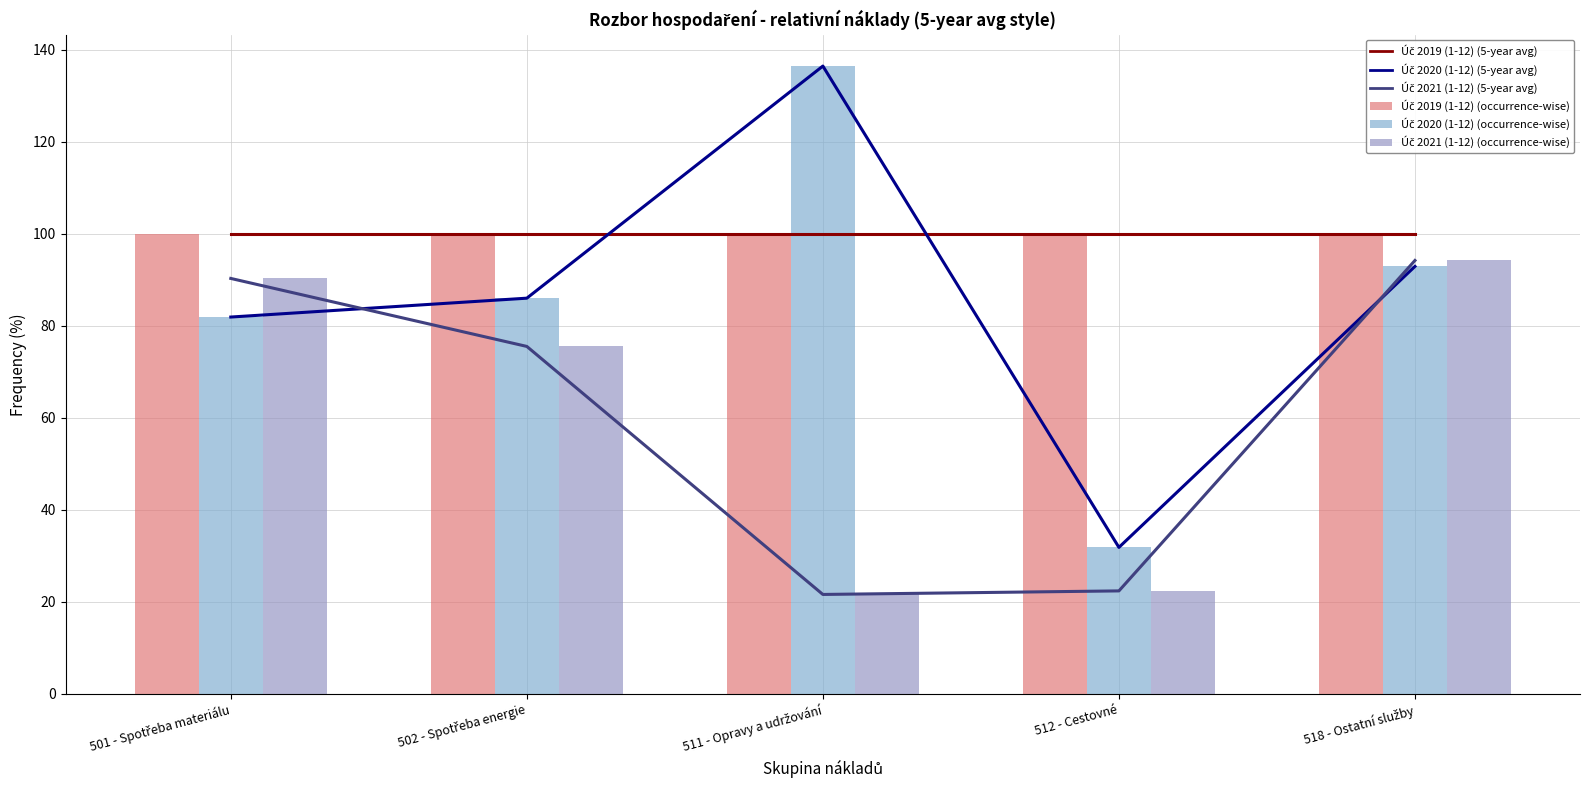

What is the sum of all Úč 2021 (1-12) (occurrence-wise) values?

303.9